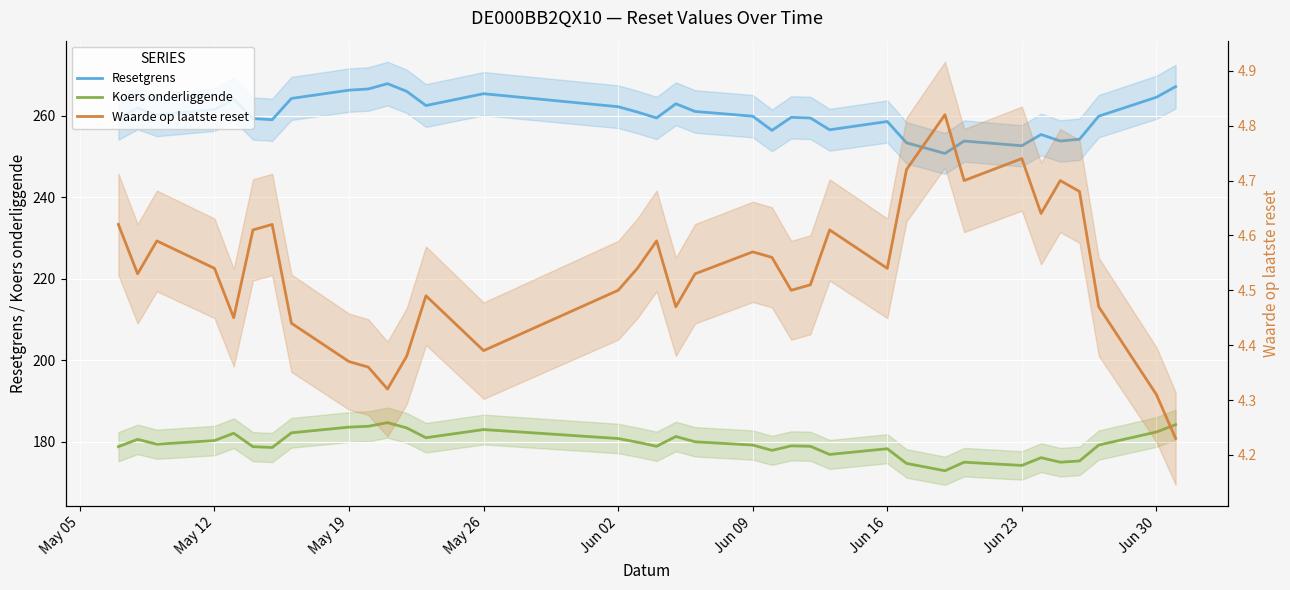

What are all the series names shown in the legend?

Resetgrens, Koers onderliggende, Waarde op laatste reset